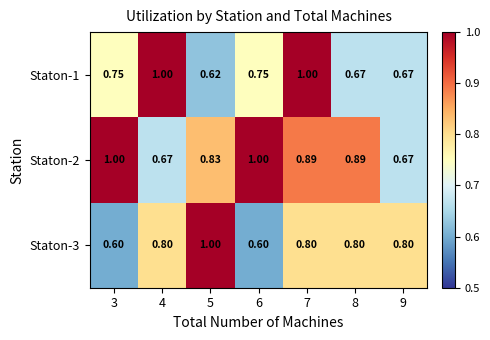

At which category is the sum across all series the highest?

7